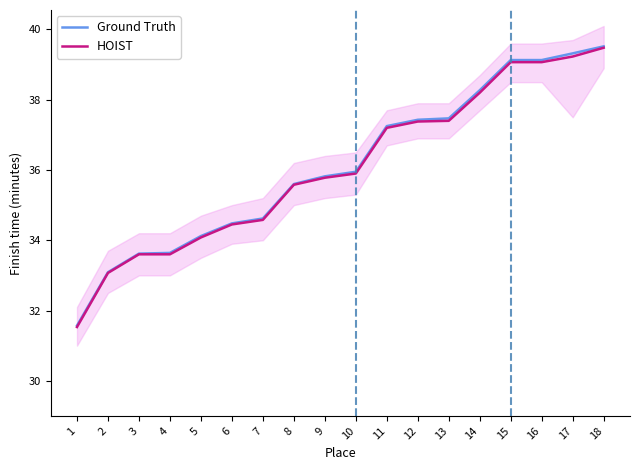

True or false: Ground Truth has more than 1 interior local peaks.

False